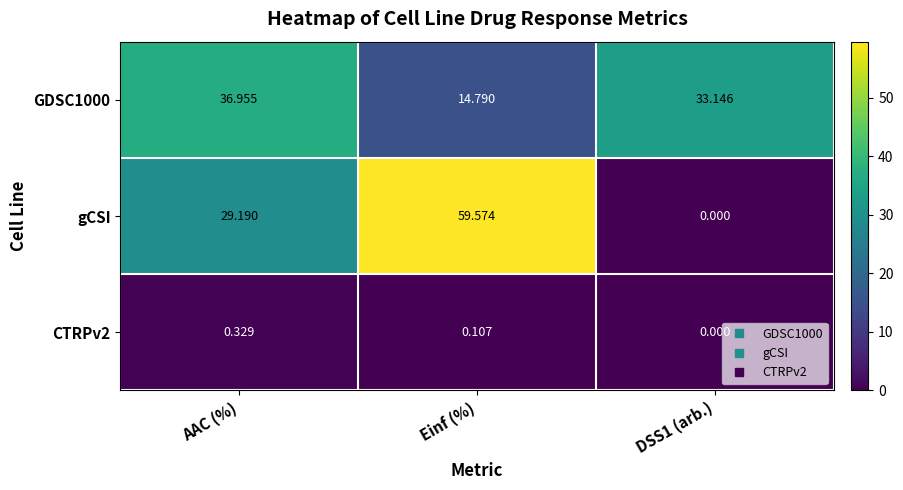

What is the difference between the highest and lowest values at AAC (%)?

36.6